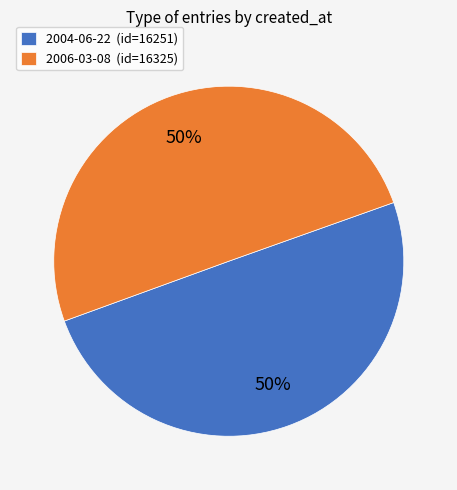

Approximately how many times larger is the value at 2004-06-22 (id=16251) compared to 2006-03-08 (id=16325)?

1.0